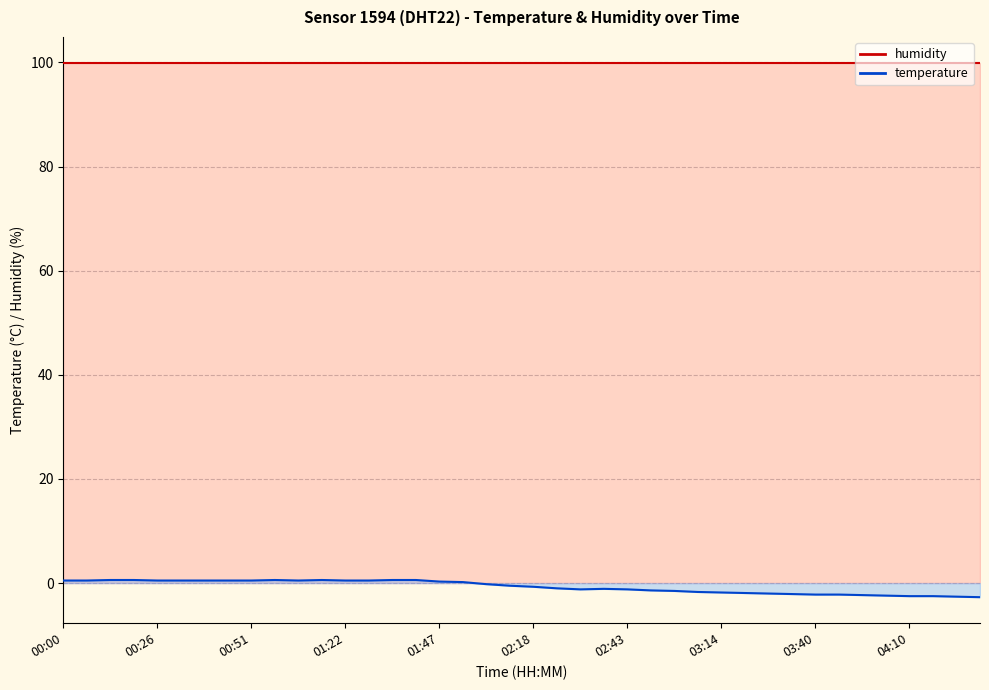

Reading left to right, what are all the values shown in this chart?

0.5	0.5	0.6	0.6	0.5	0.5	0.5	0.5	0.5	0.6	0.5	0.6	0.5	0.5	0.6	0.6	0.3	0.2	-0.2	-0.5	-0.7	-1.0	-1.2	-1.1	-1.2	-1.4	-1.5	-1.7	-1.8	-1.9	-2.0	-2.1	-2.2	-2.2	-2.3	-2.4	-2.5	-2.5	-2.6	-2.7